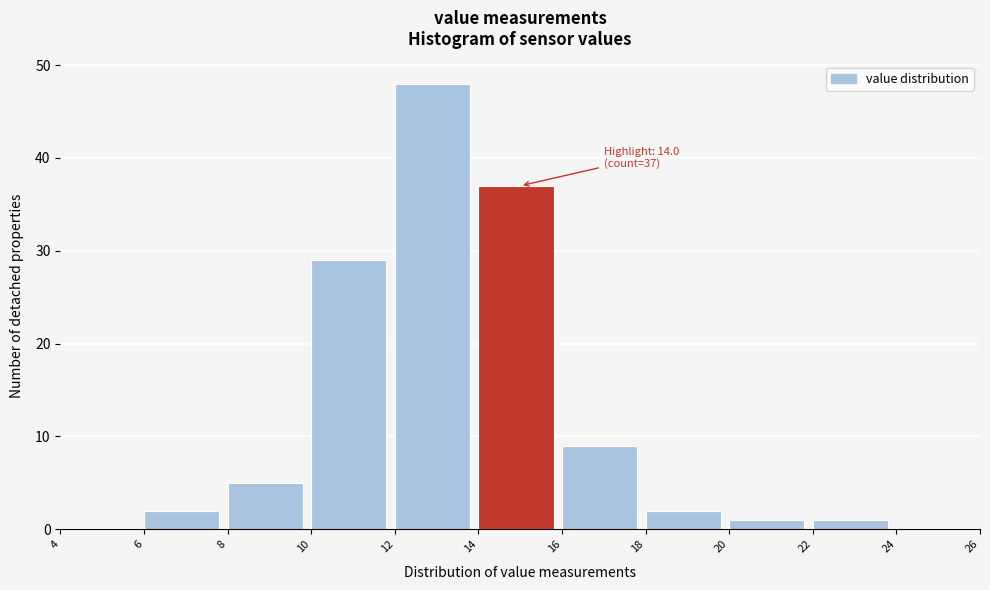

Which range on the x-axis has the tallest bar?

12 to 14